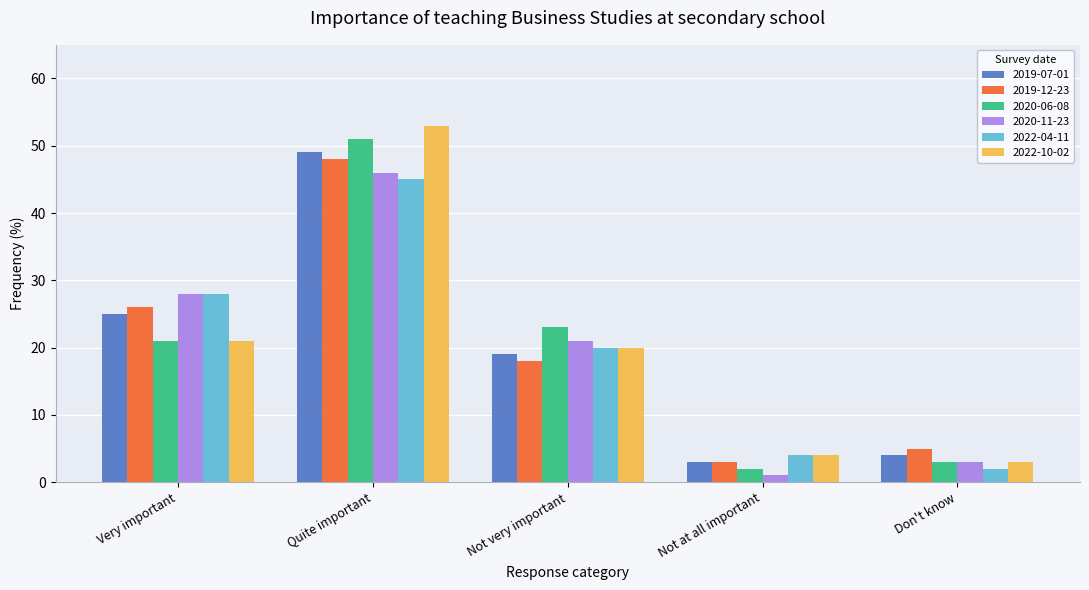

What is the difference between the maximum and second lowest values in the 2019-07-01 series?

45.0